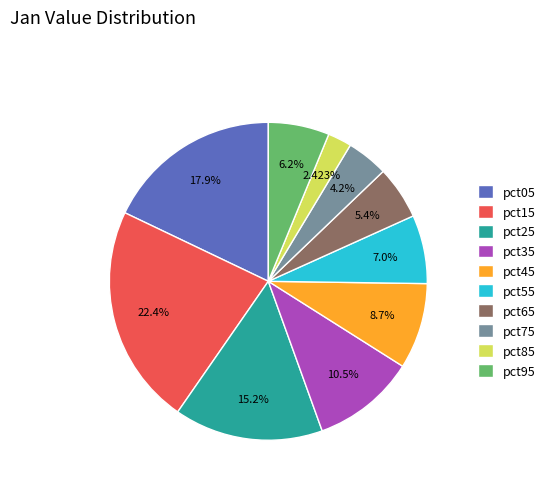

Which slice is the largest?

pct15